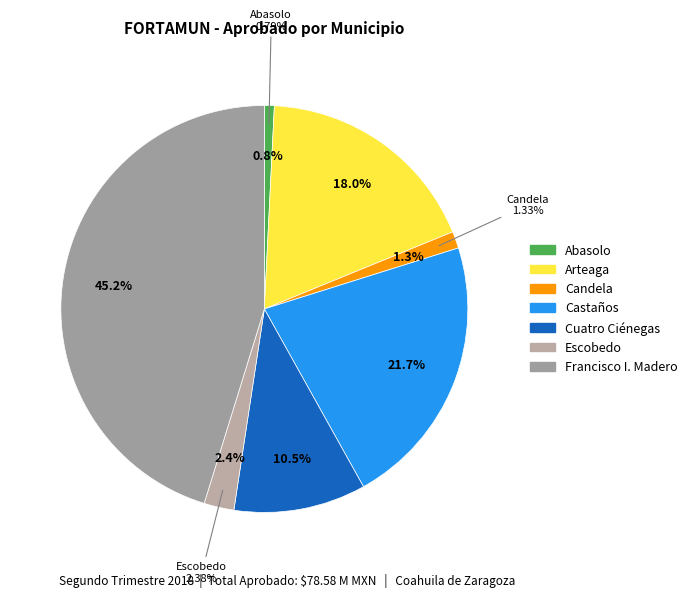

What is the change in value from Arteaga to Castaños?

+2920658.1